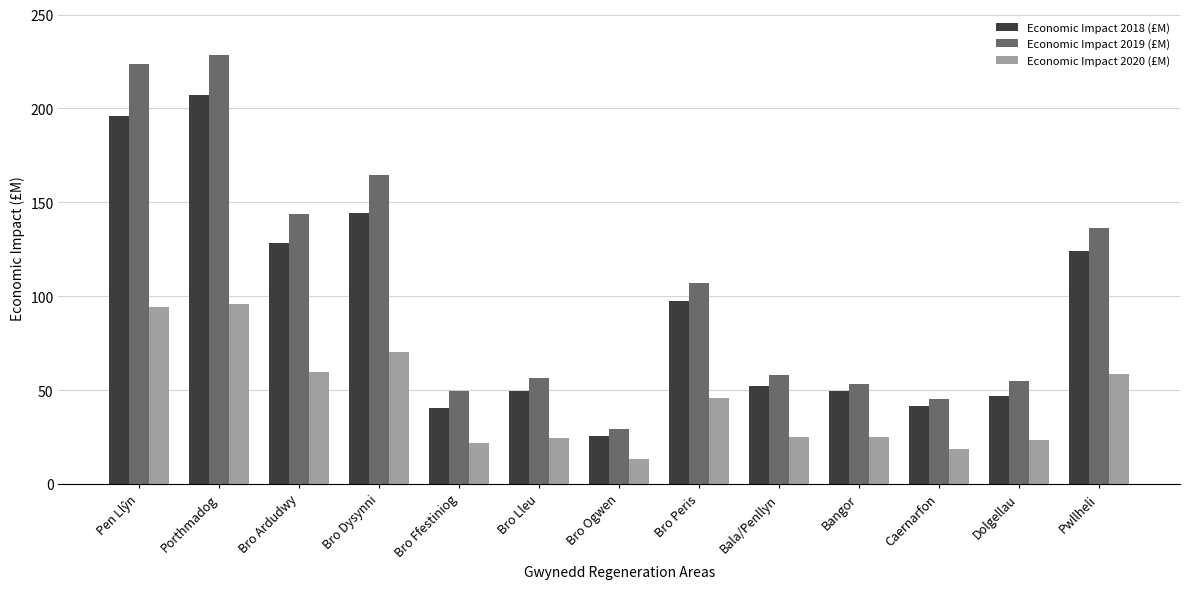

What is the smallest value displayed?

13.2